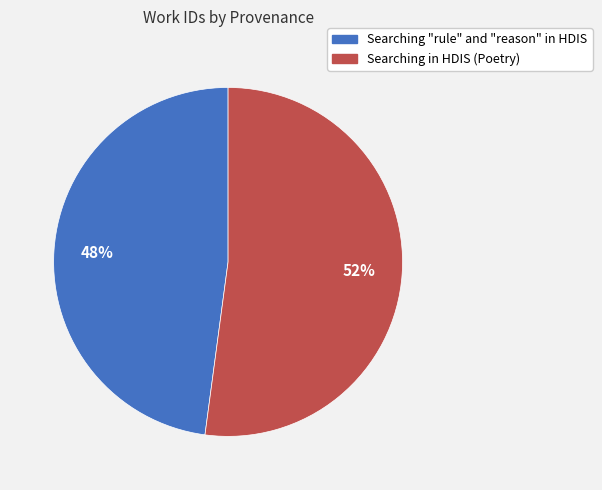

Count the number of slices in the pie.

2